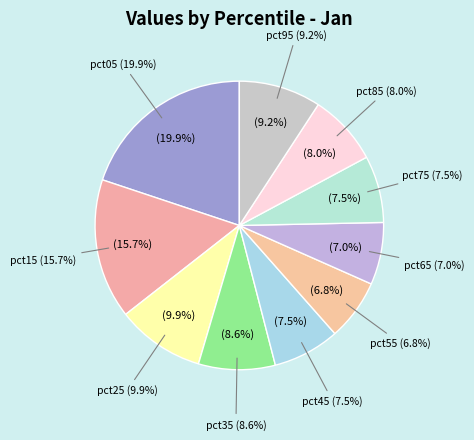

To the nearest percent, what is the average slice percentage?

10%